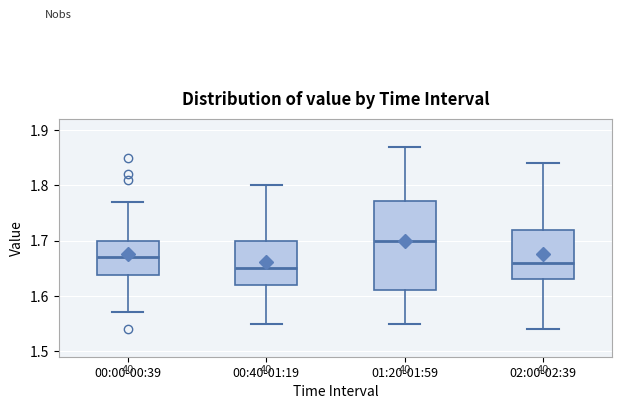

Reading left to right, read every box against the y-axis: the position of its median line, the range the box covers, and the ends of its whiskers. The values are not printed on the chart, so give them approximately, as read against the axis.

00:00-00:39: median 1.67, box 1.64 to 1.70, whiskers 1.57 to 1.77
00:40-01:19: median 1.65, box 1.62 to 1.70, whiskers 1.55 to 1.80
01:20-01:59: median 1.70, box 1.61 to 1.77, whiskers 1.55 to 1.87
02:00-02:39: median 1.66, box 1.63 to 1.72, whiskers 1.54 to 1.84